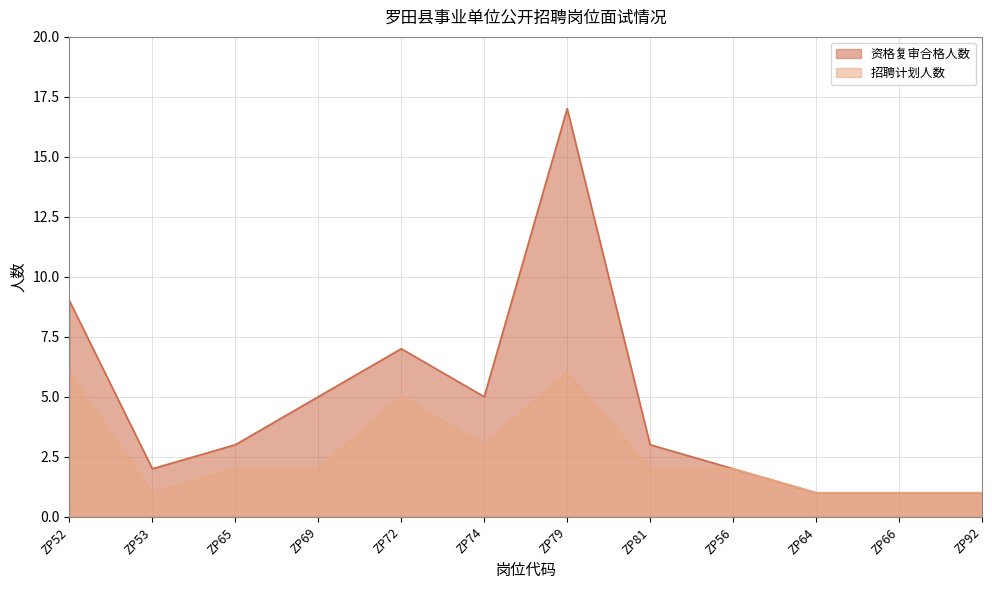

Rank the categories by value from highest to lowest.

ZP79, ZP52, ZP72, ZP69, ZP74, ZP65, ZP81, ZP53, ZP56, ZP64, ZP66, ZP92